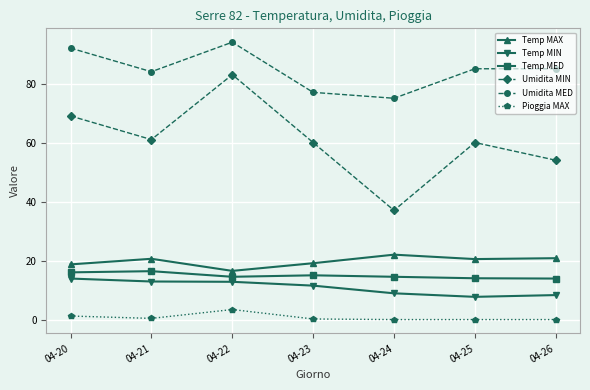

Where is the first local minimum for Umidita MIN?

04-21